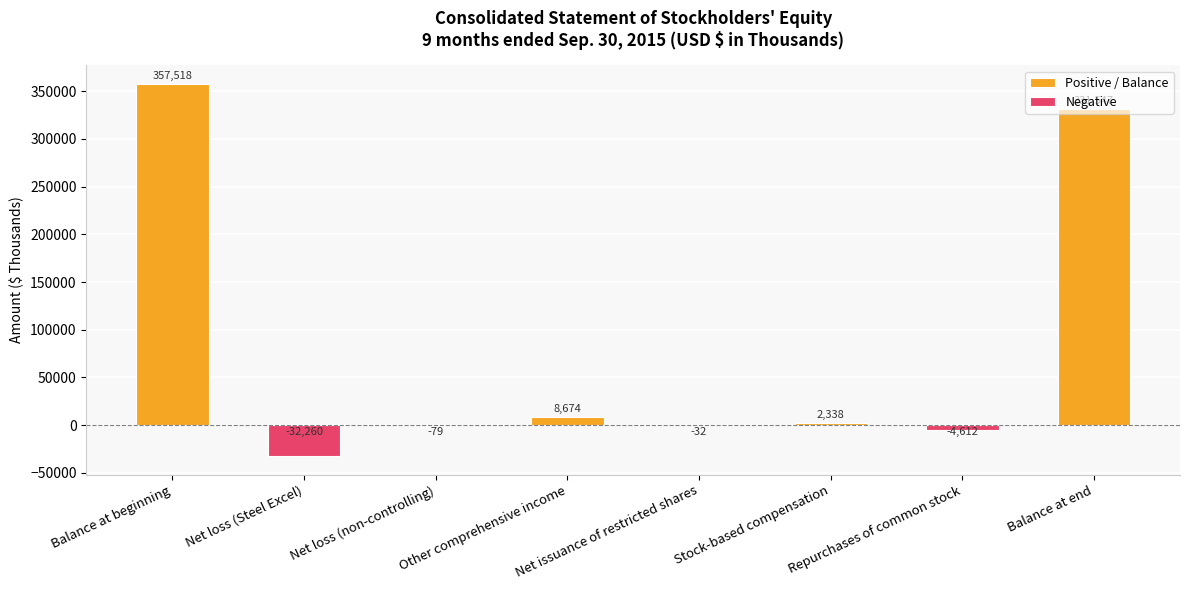

Where is Positive / Balance nearest to the value 179928?

Repurchases of common stock